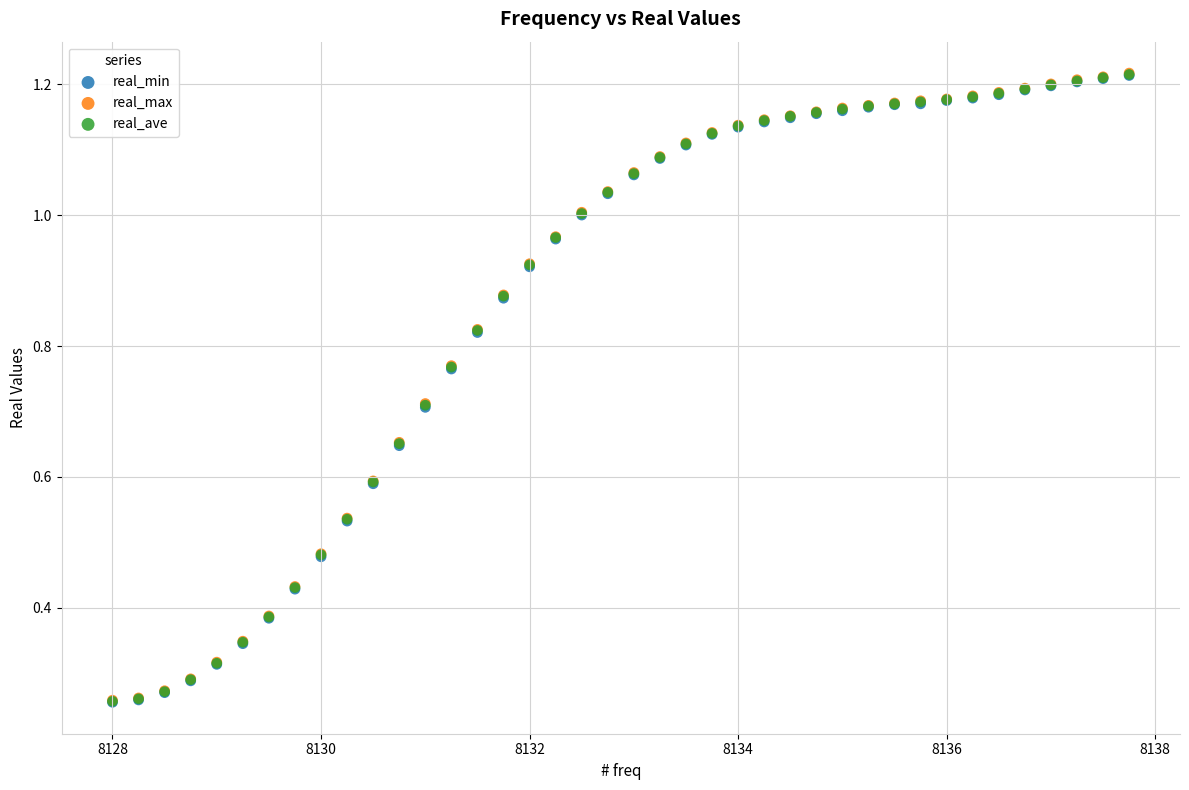

What are all the series names shown in the legend?

real_min, real_max, real_ave